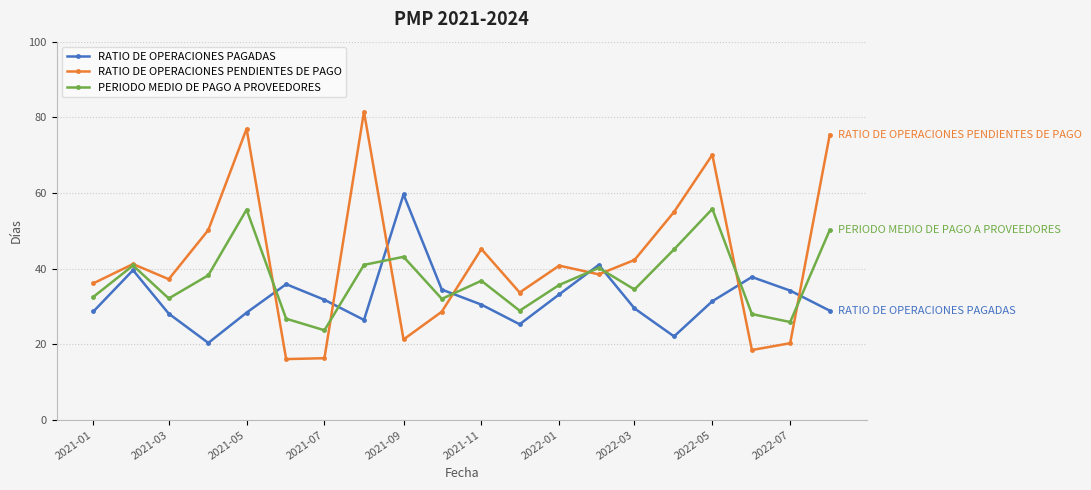

True or false: RATIO DE OPERACIONES PAGADAS has more than 0 points higher than both neighbors.

True